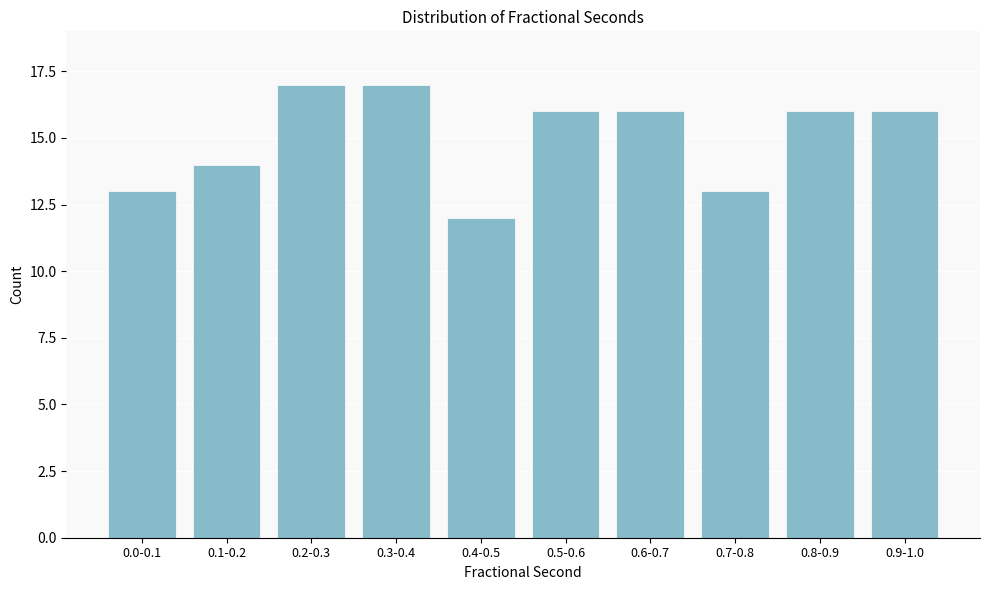

Reading left to right, what are all the values shown in this chart?

13	14	17	17	12	16	16	13	16	16